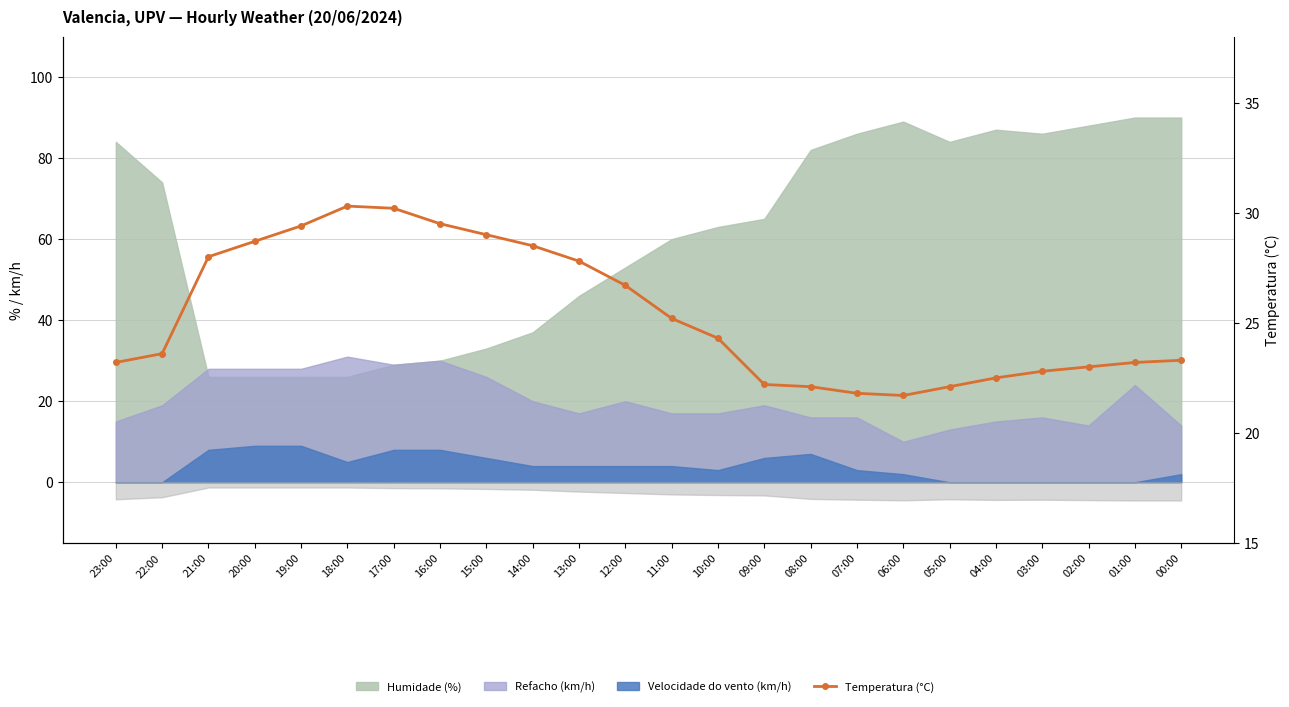

What is the value of the 4th point from the left?

28.7